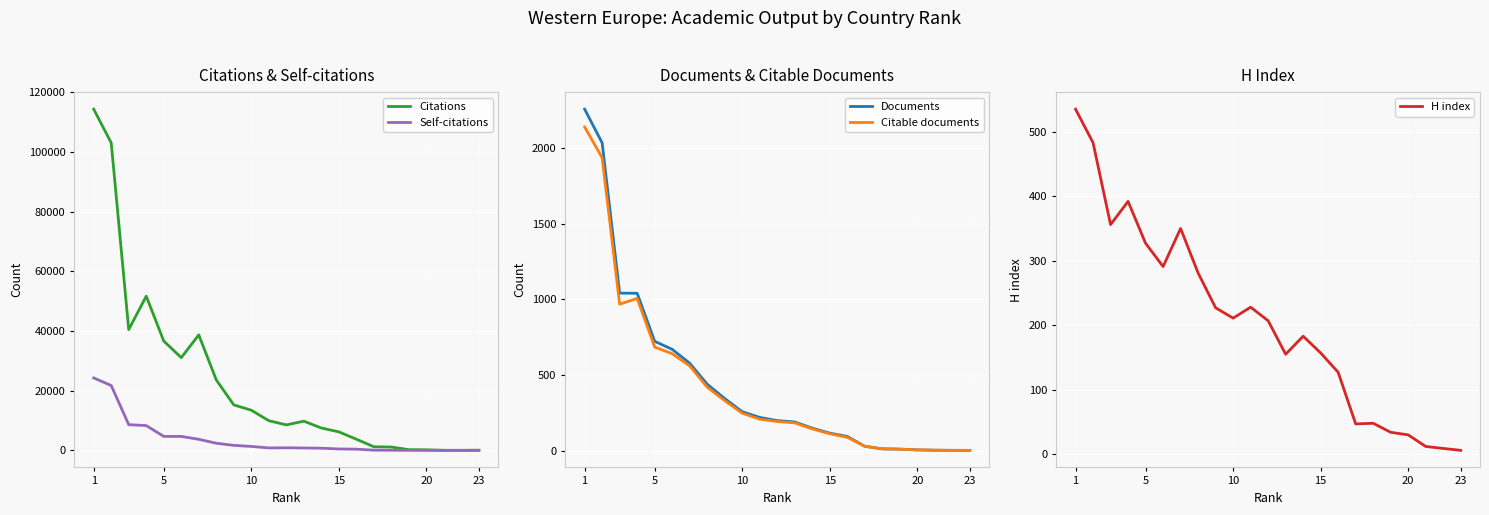

What is the value of the Self-citations point at the 1st from the left?

24286